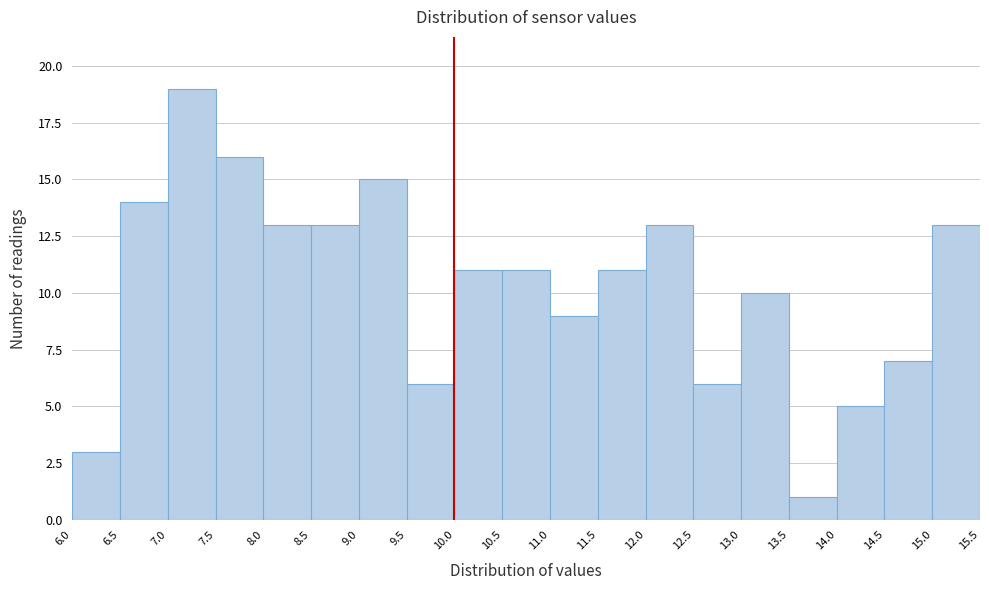

Reading left to right, list every bar in this chart as the range it spans on the x-axis followed by its height. The values are not printed on the chart, so give them approximately, as read against the axis.

6.0 to 6.5: 3
6.5 to 7.0: 14
7.0 to 7.5: 19
7.5 to 8.0: 16
8.0 to 8.5: 13
8.5 to 9.0: 13
9.0 to 9.5: 15
9.5 to 10.0: 6
10.0 to 10.5: 11
10.5 to 11.0: 11
11.0 to 11.5: 9
11.5 to 12.0: 11
12.0 to 12.5: 13
12.5 to 13.0: 6
13.0 to 13.5: 10
13.5 to 14.0: 1
14.0 to 14.5: 5
14.5 to 15.0: 7
15.0 to 15.5: 13